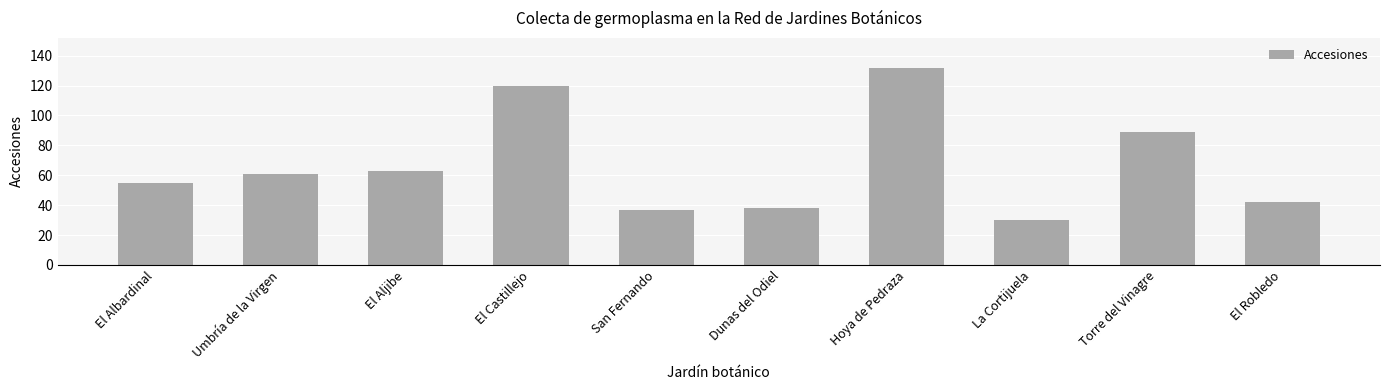

What is the sum of the values at La Cortijuela and El Aljibe?

93